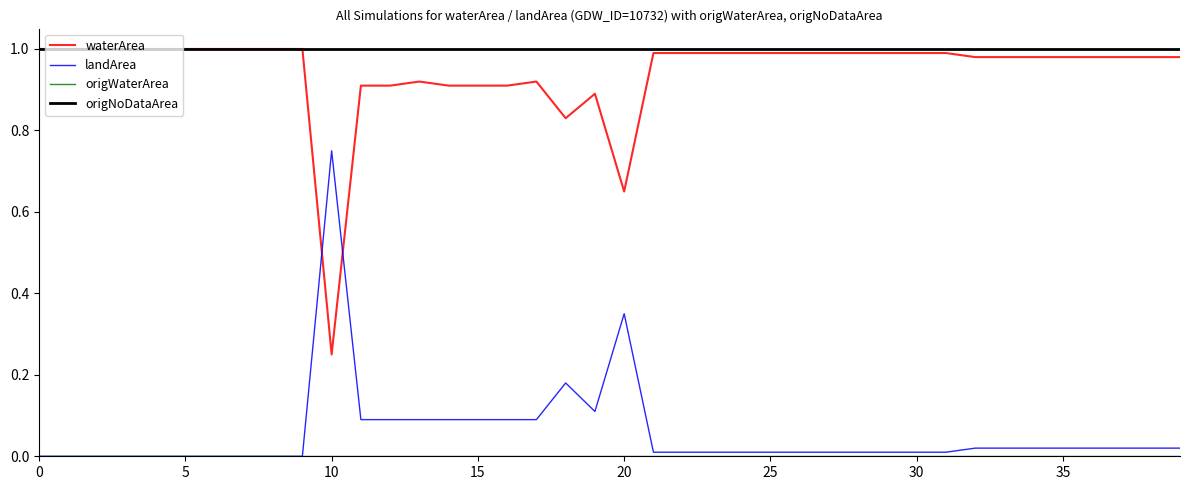

Which series has the largest total across all categories?

origNoDataArea